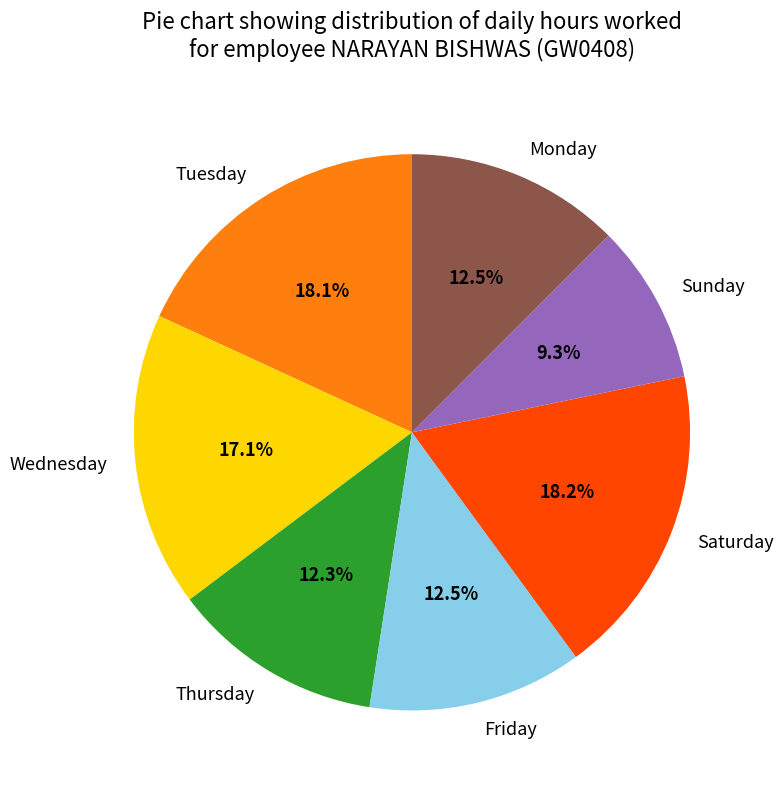

Is Tuesday the majority of the pie?

No